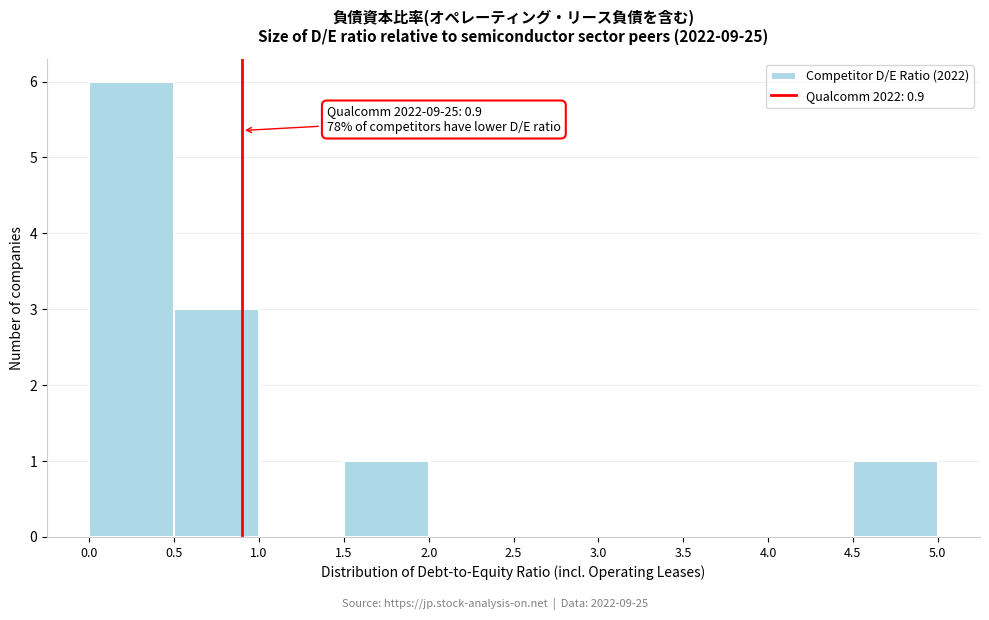

Over which range of the x-axis is the bar tallest?

0.0 to 0.5